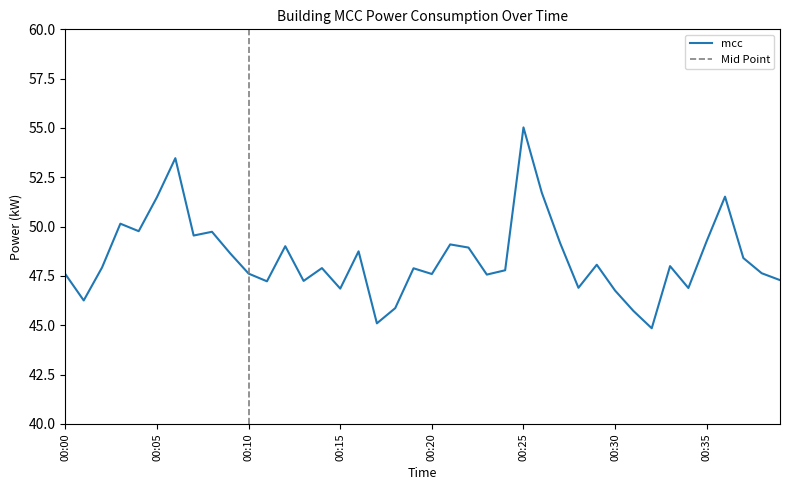

Reading left to right, transcribe all the data shown in this chart.

00:00=47.6	00:01=46.3	00:02=47.9	00:03=50.1	00:04=49.8	00:05=51.5	00:06=53.5	00:07=49.5	00:08=49.7	00:09=48.6	00:10=47.6	00:11=47.2	00:12=49.0	00:13=47.2	00:14=47.9	00:15=46.9	00:16=48.8	00:17=45.1	00:18=45.9	00:19=47.9	00:20=47.6	00:21=49.1	00:22=48.9	00:23=47.6	00:24=47.8	00:25=55.0	00:26=51.7	00:27=49.2	00:28=46.9	00:29=48.1	00:30=46.8	00:31=45.7	00:32=44.9	00:33=48.0	00:34=46.9	00:35=49.3	00:36=51.5	00:37=48.4	00:38=47.6	00:39=47.3